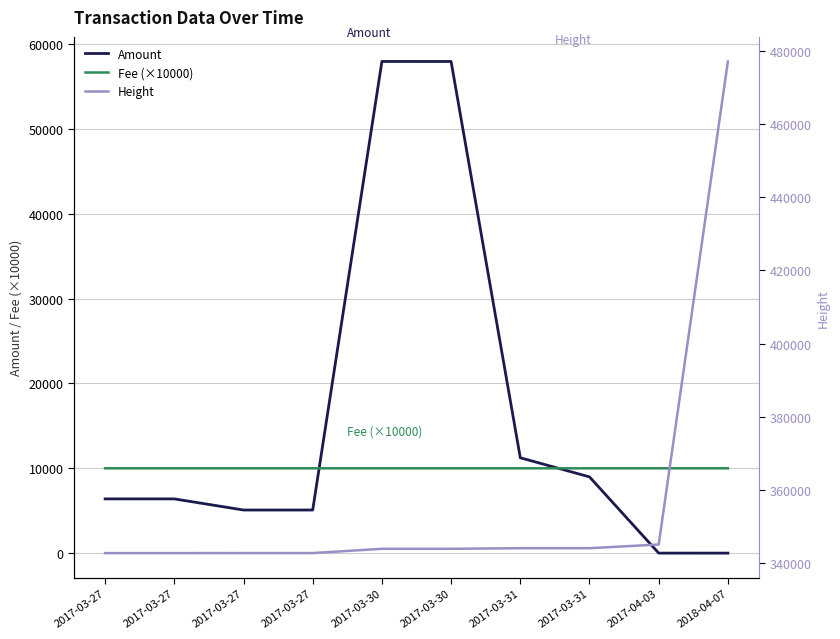

True or false: Height has more than 0 interior local peaks.

False